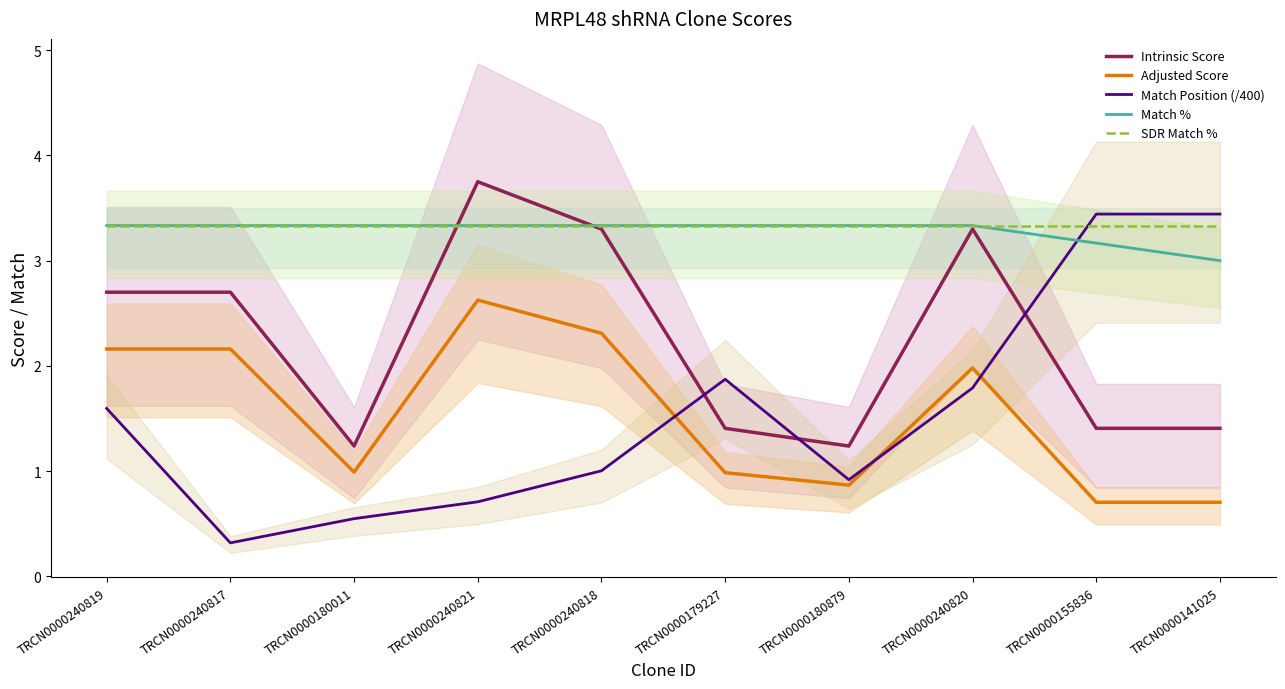

How many data points in Intrinsic Score are above 2?

5